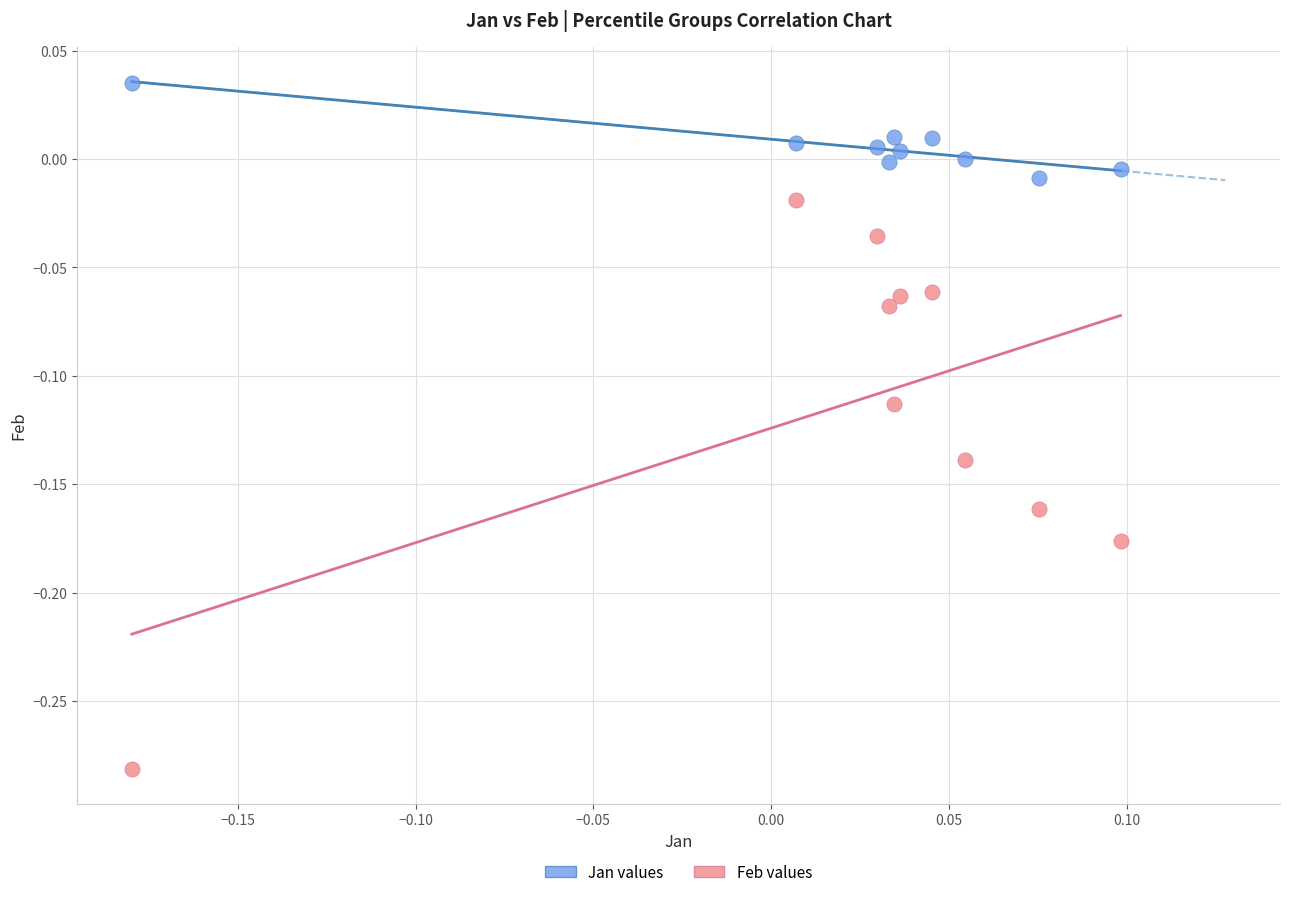

Which series contains the highest Y value?

Jan values